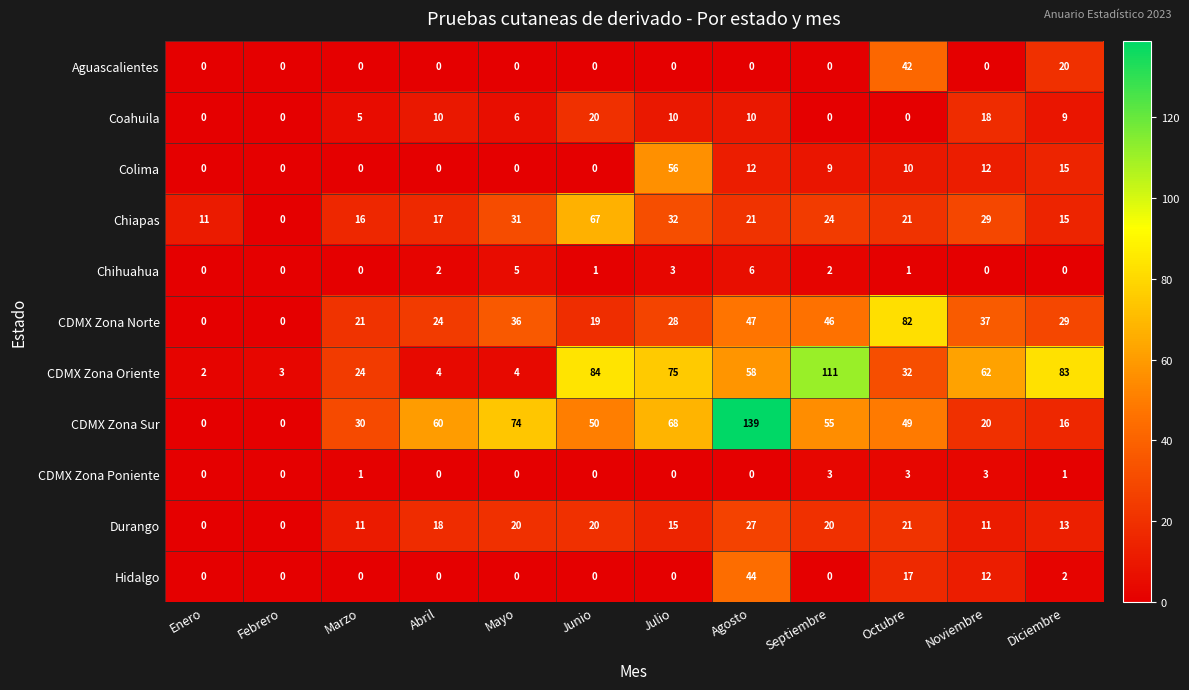

The CDMX Zona Norte series shows 140 at Octubre. True or false?

False